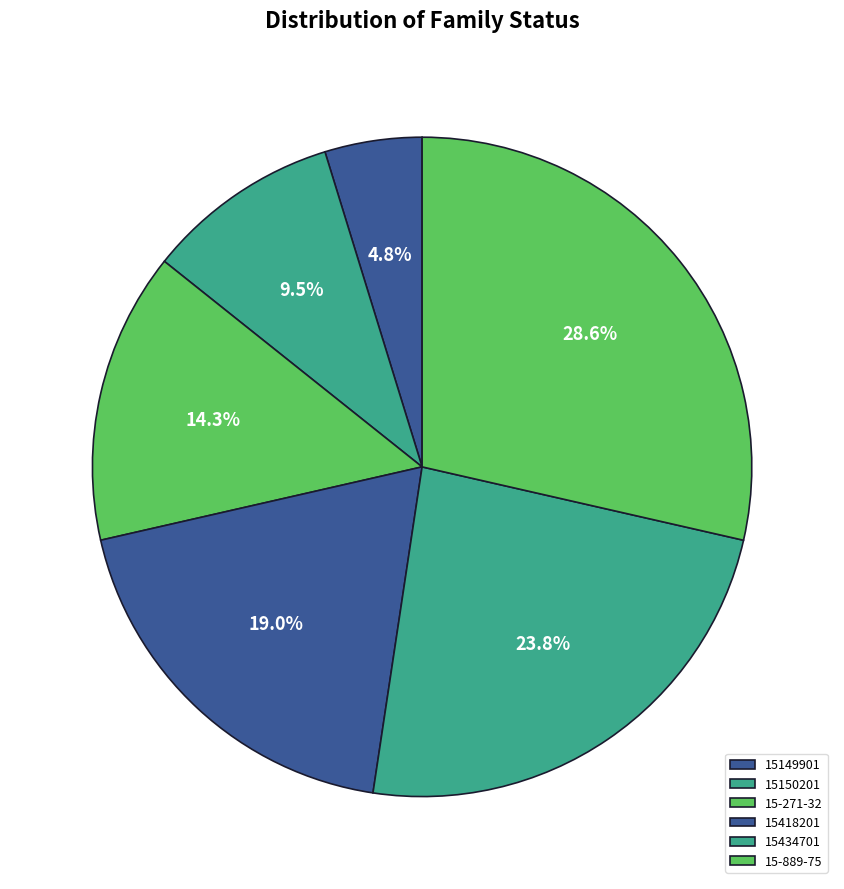

Which slice is the largest?

15-889-75